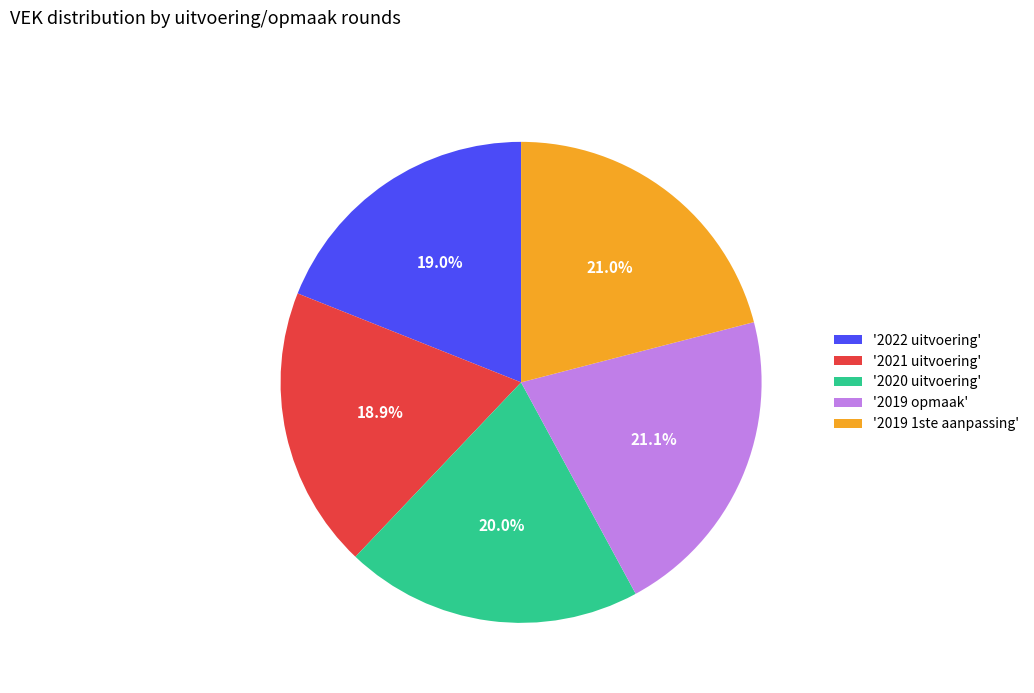

To the nearest percent, what is the difference between the largest and smallest slice percentages?

2%